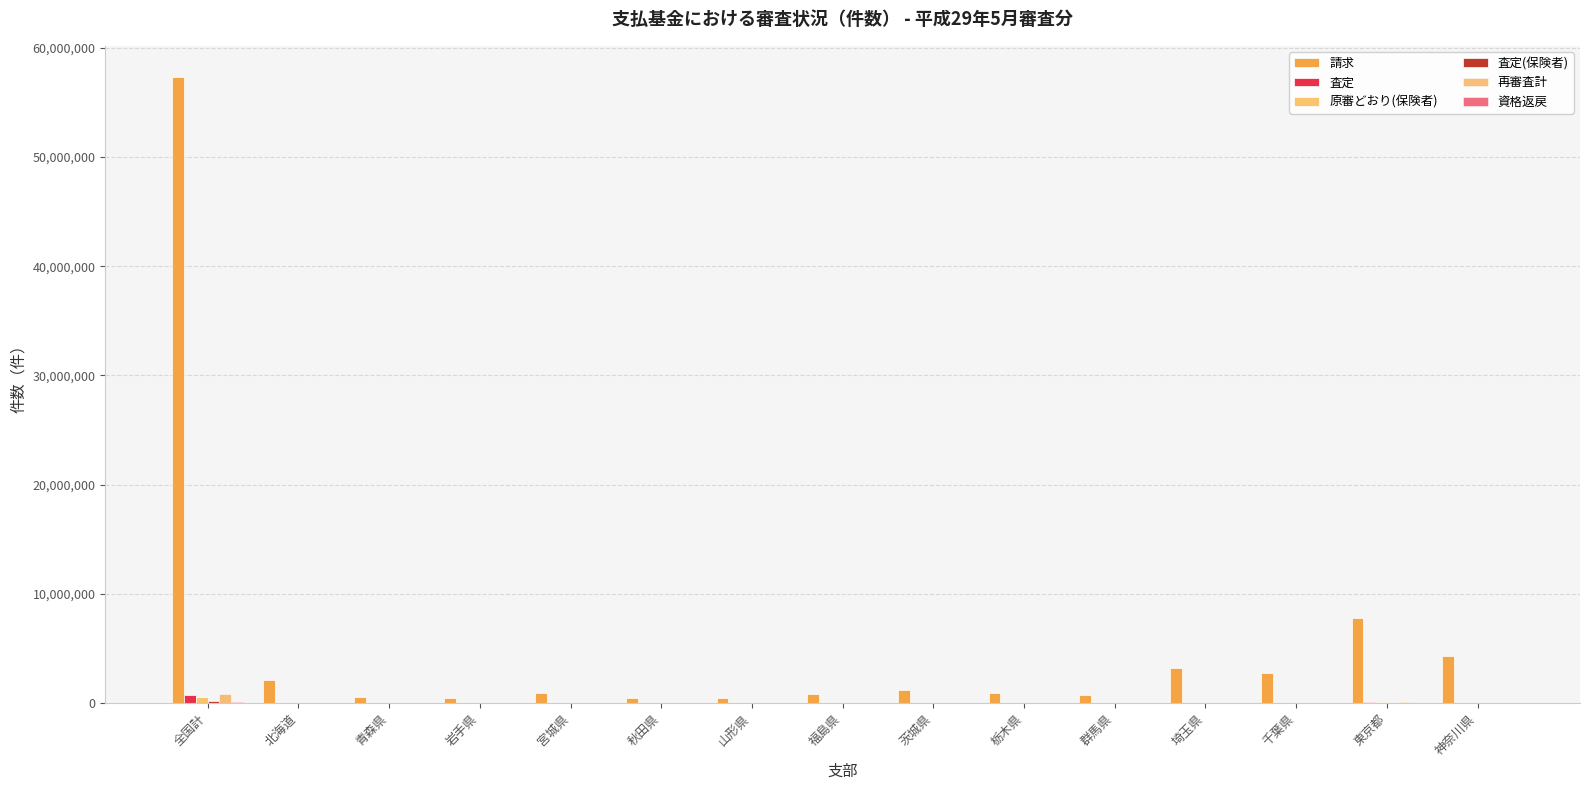

Count the number of data series in this chart.

6